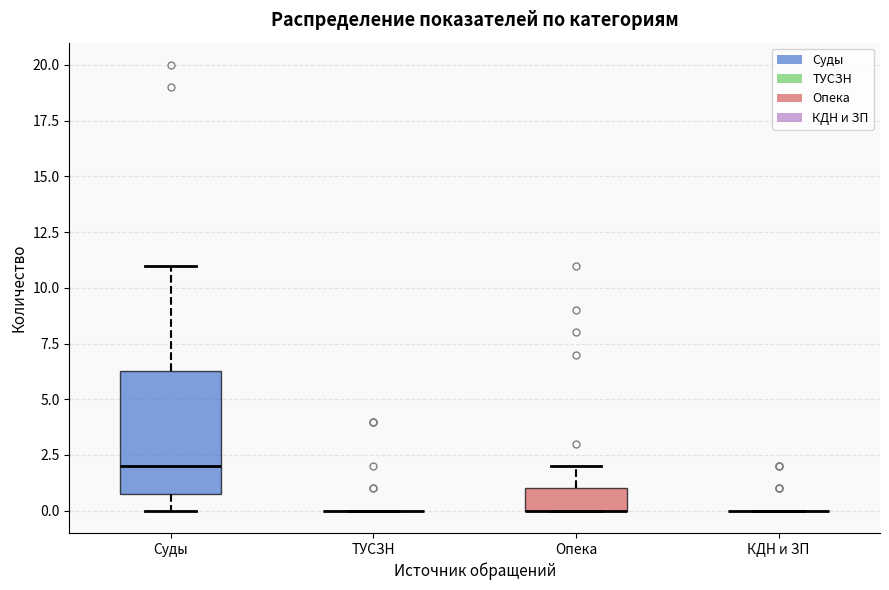

Reading left to right, read every box against the y-axis: the position of its median line, the range the box covers, and the ends of its whiskers. The values are not printed on the chart, so give them approximately, as read against the axis.

Суды: median 2.0, box 1.0 to 6.5, whiskers 0.0 to 11.0
ТУСЗН: box collapsed to a line at 0.0, whiskers 0.0 to 0.0
Опека: median 0.0 (drawn on the box's lower edge), box 0.0 to 1.0, whiskers 0.0 to 2.0
КДН и ЗП: box collapsed to a line at 0.0, whiskers 0.0 to 0.0